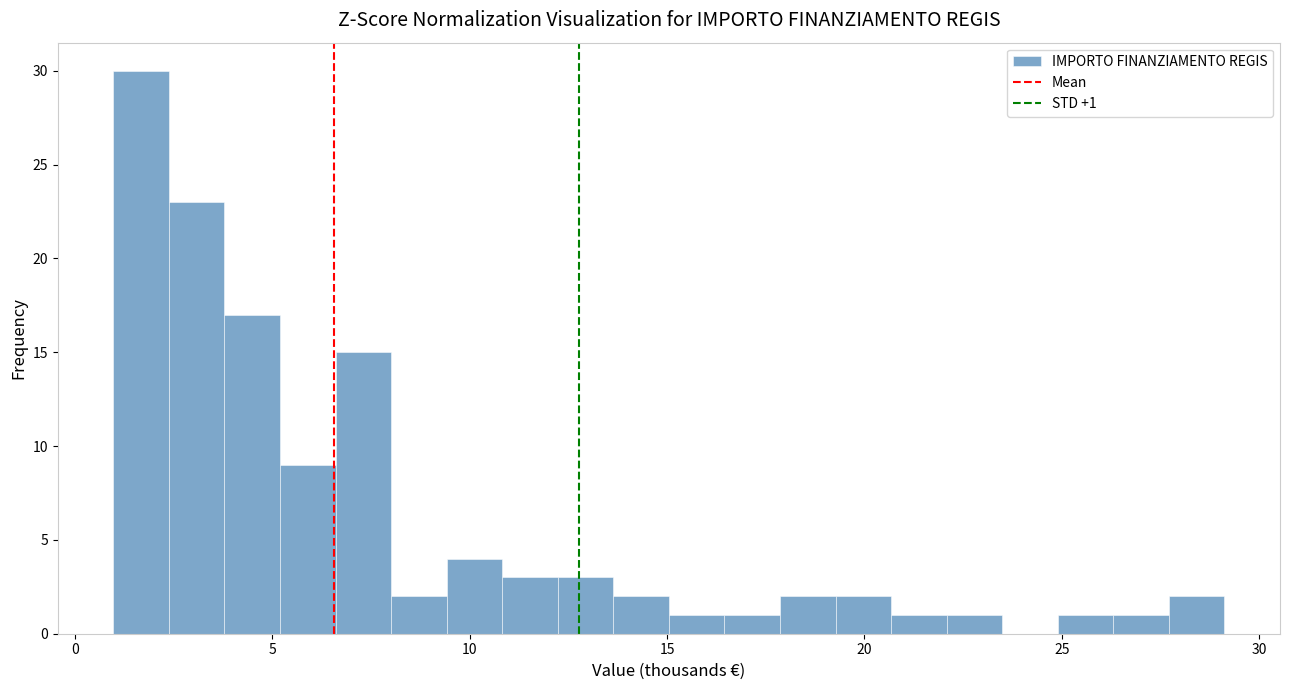

Read against the x-axis, roughly where is the centre of the tallest bar?

1.5